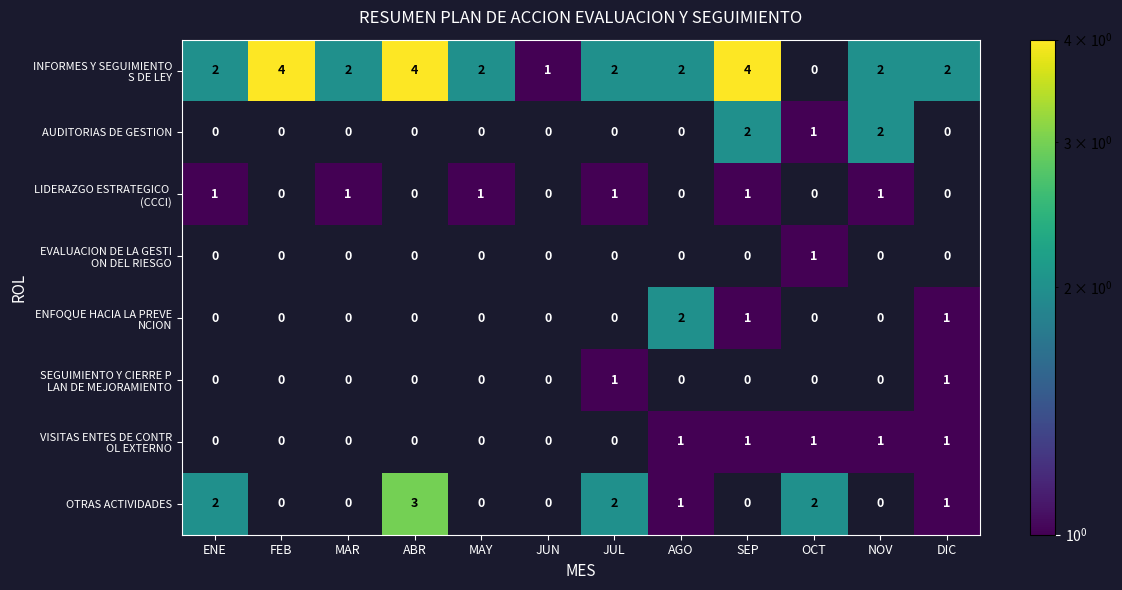

Is the value of VISITAS ENTES DE CONTR OL EXTERNO at DIC greater than the value of AUDITORIAS DE GESTION at MAY?

No